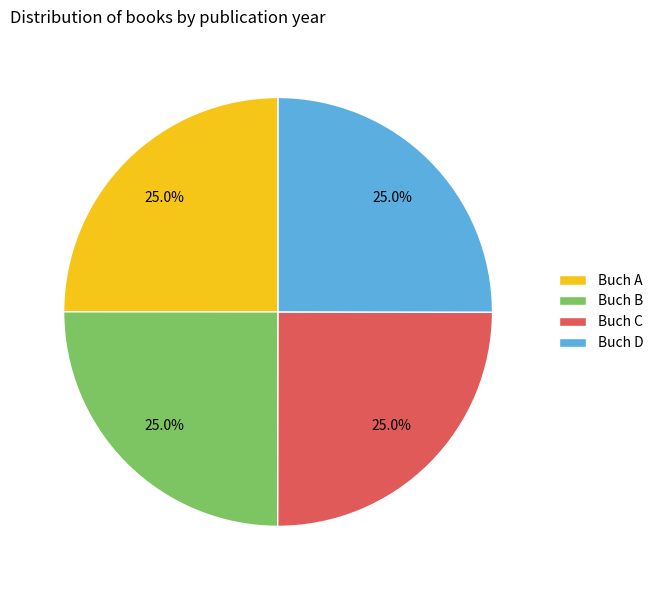

Is Buch A the majority of the pie?

No